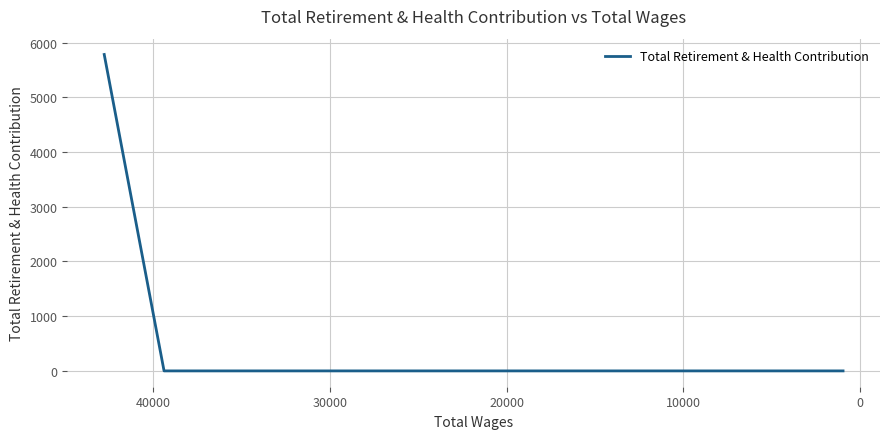

List the labels in order of value, smallest first.

0, 10000, 20000, 30000, 40000, −10000